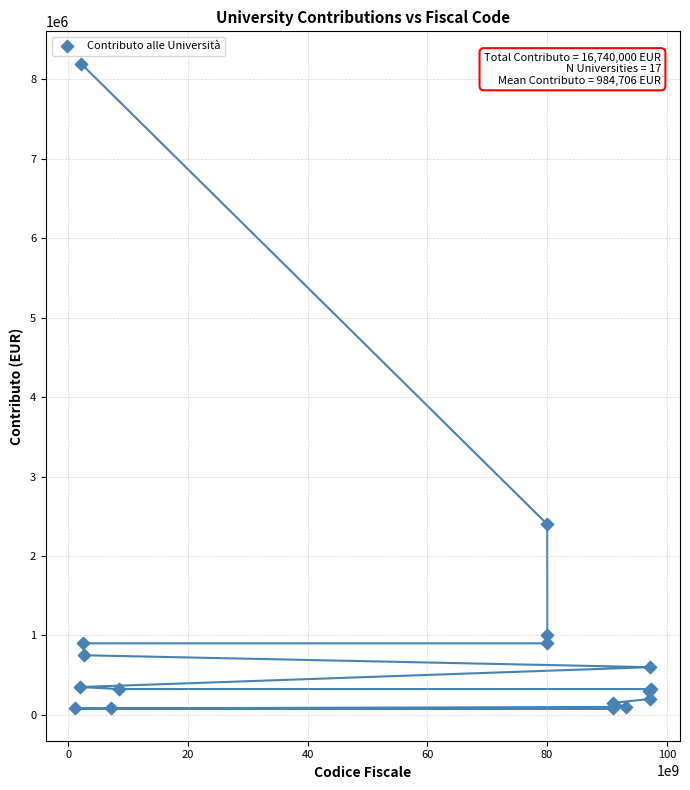

What Y value in the scatter plot is closest to 4140000?

2400000